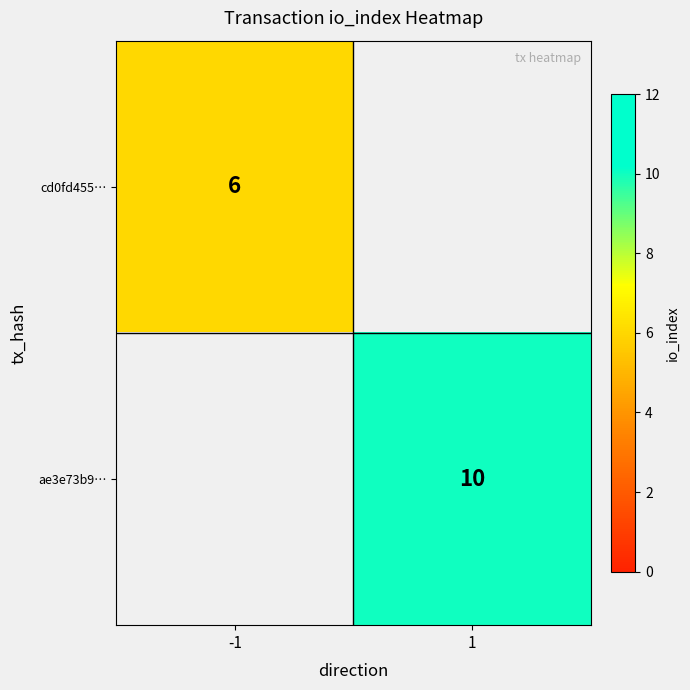

Count the number of data series in this chart.

2